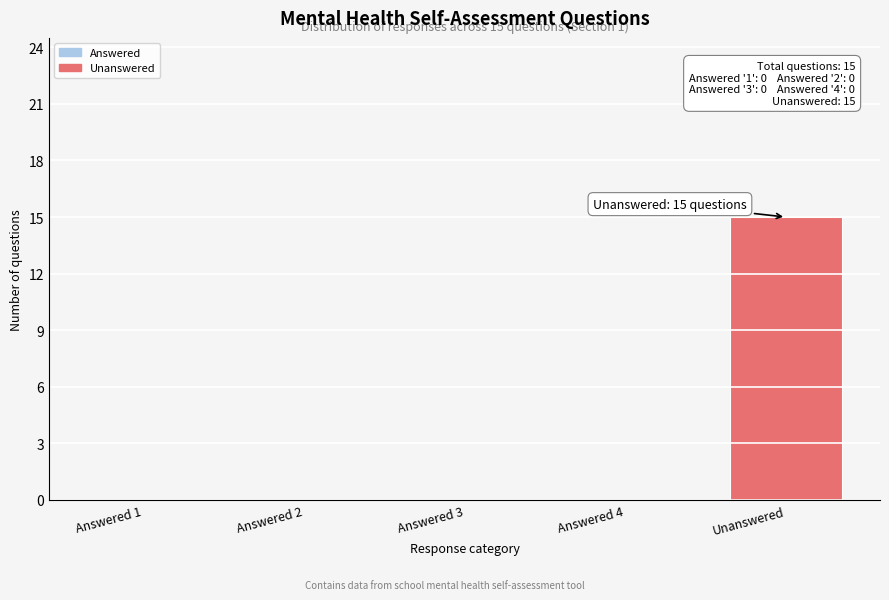

Reading left to right, list all the values displayed in this chart.

Answered 1=0	Answered 2=0	Answered 3=0	Answered 4=0	Unanswered=15